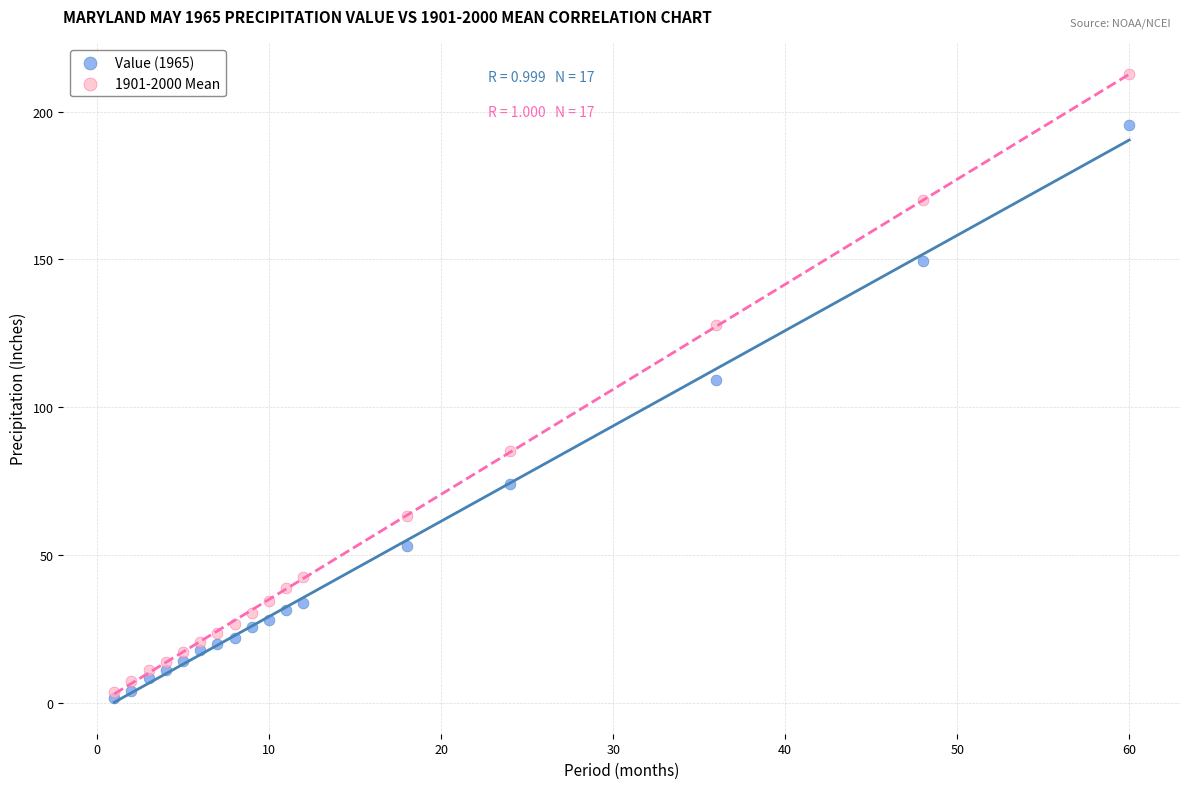

Which series has the widest spread of Y values?

1901-2000 Mean